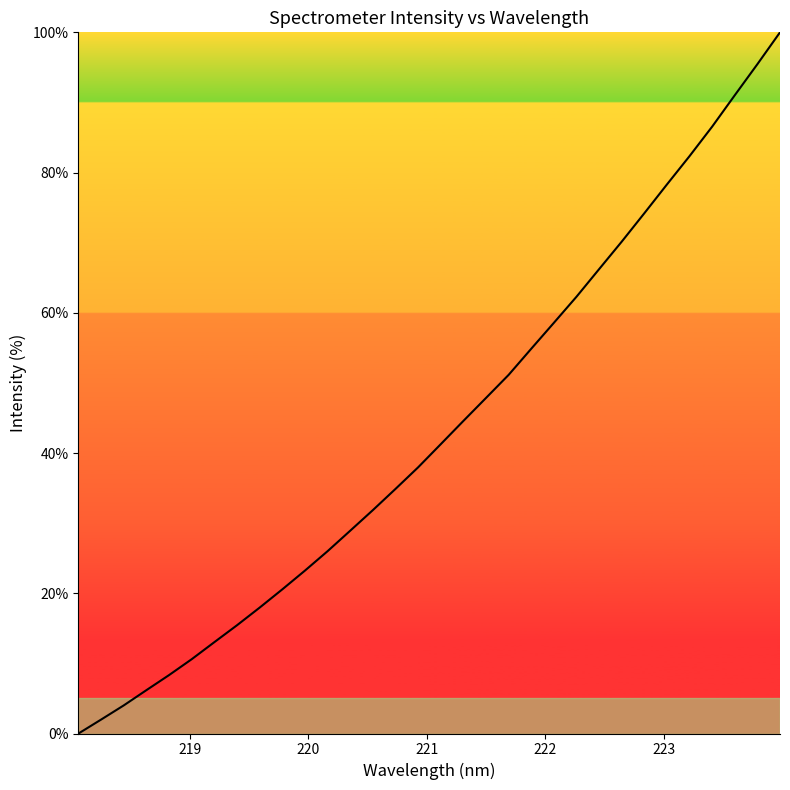

What is the greatest value displayed?

100.0